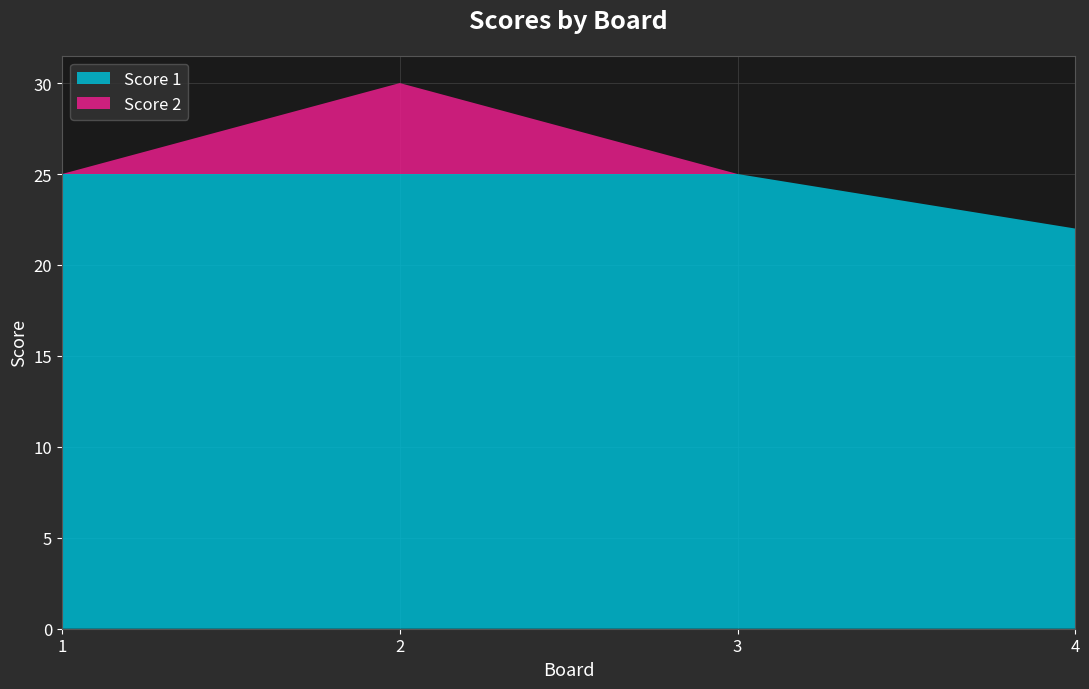

Reading left to right, list all the values displayed in this chart.

Score 1: 25	25	25	22
Score 2: 0	5	0	0